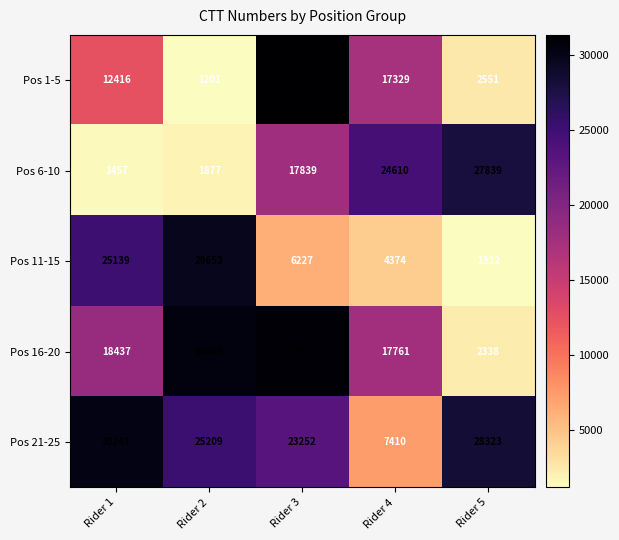

Reading left to right, transcribe all the data shown in this chart.

Pos 1-5: 12416	1201	31326	17329	2551
Pos 6-10: 1457	1877	17839	24610	27839
Pos 11-15: 25139	29653	6227	4374	1312
Pos 16-20: 18437	30460	30972	17761	2338
Pos 21-25: 30241	25209	23252	7410	28323